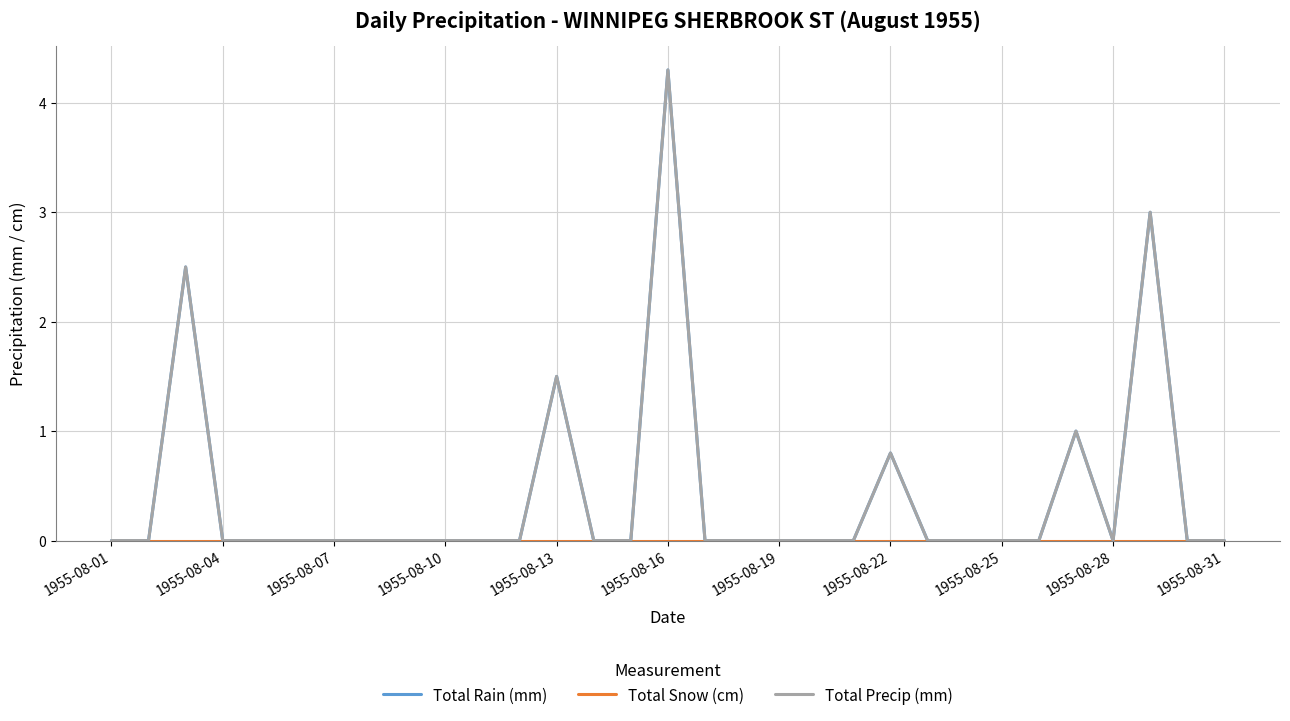

Does the chart display data point markers on the line(s)?

No